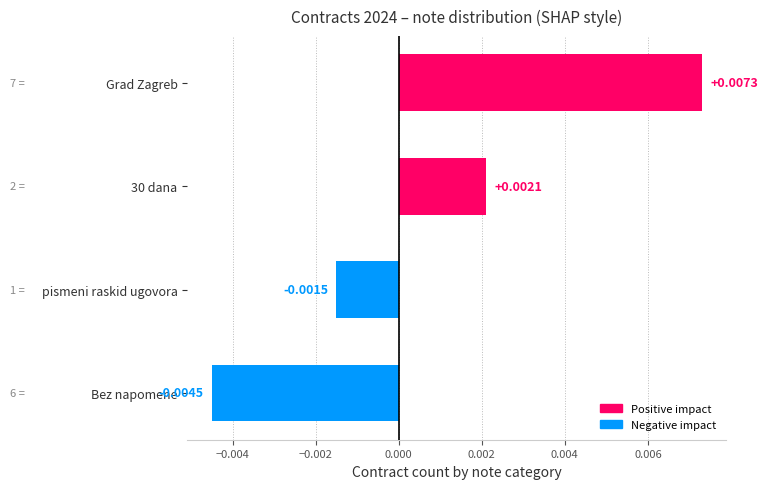

Rank the categories by value from lowest to highest.

Bez napomene, pismeni raskid ugovora, 30 dana, Grad Zagreb